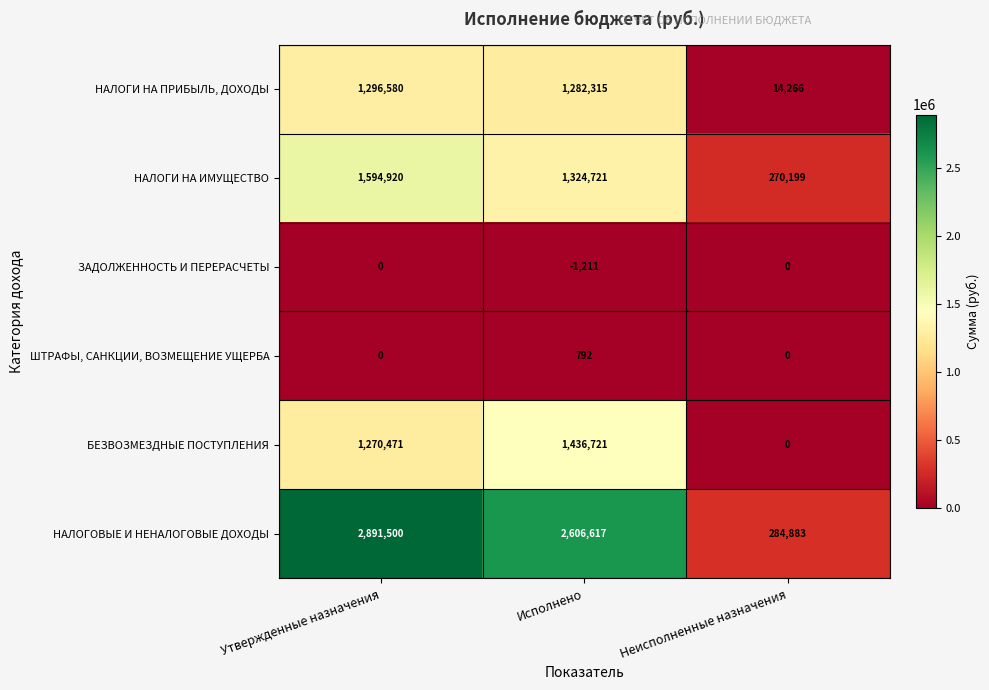

How many distinct data groups are displayed?

6